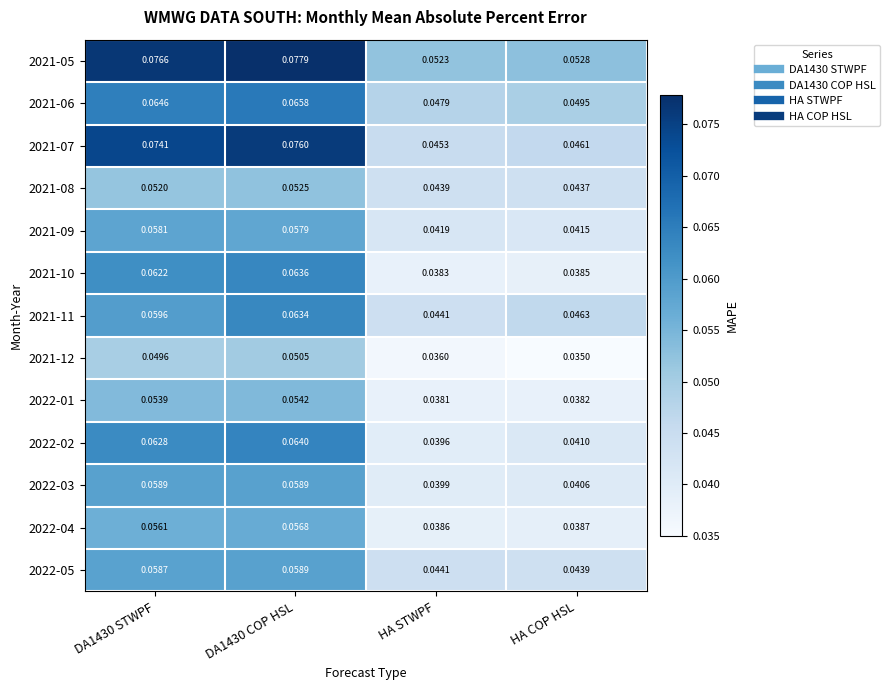

Which category has the lowest value across all series?

HA COP HSL